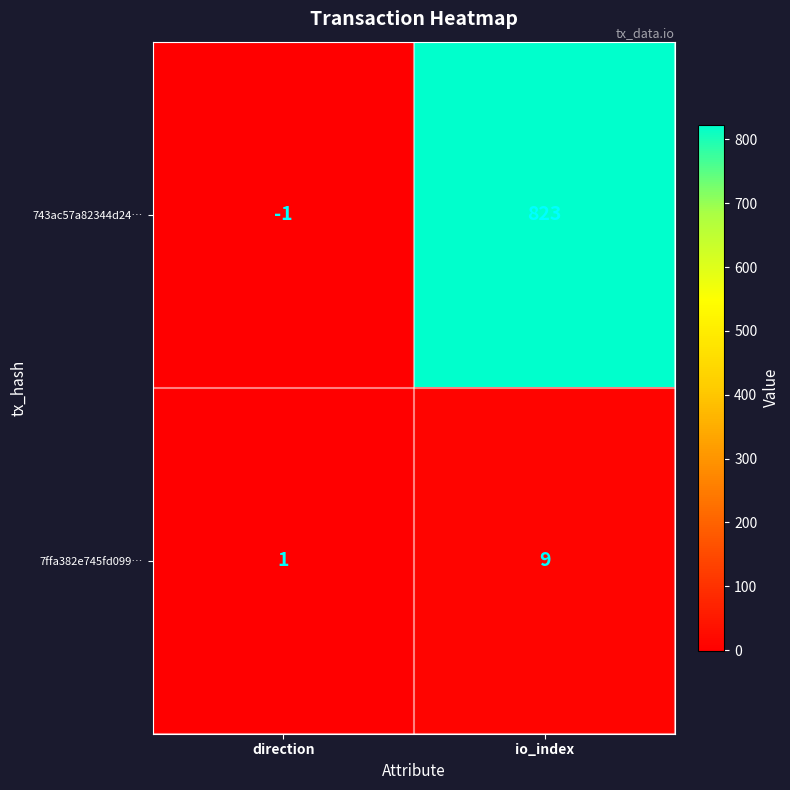

Reading right to left, what are all the values shown in this chart?

743ac57a82344d24…: io_index=823	direction=-1
7ffa382e745fd099…: io_index=9	direction=1